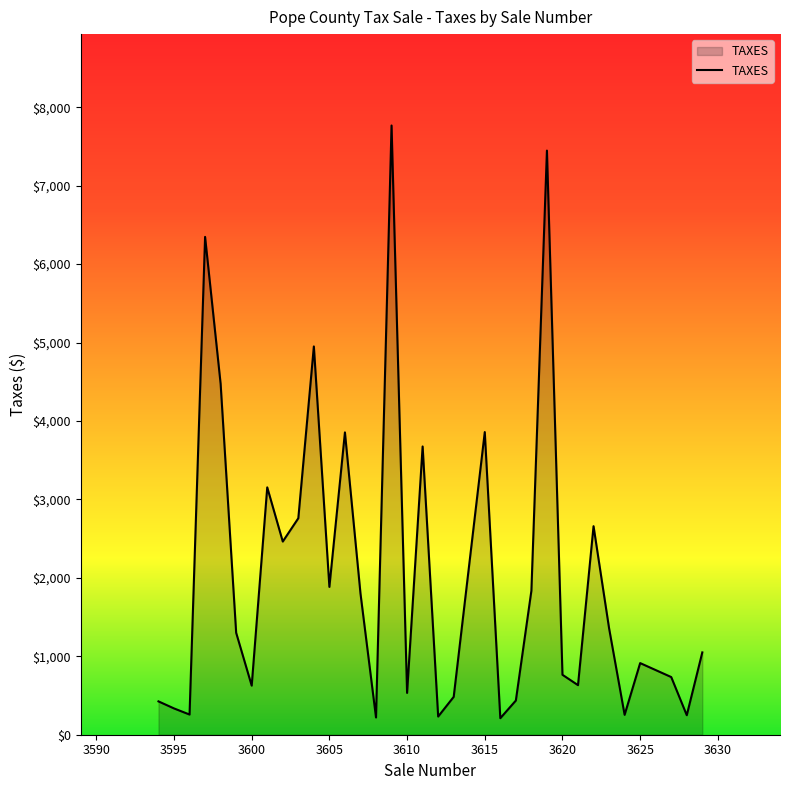

What is the difference between the maximum and minimum values?

7557.0